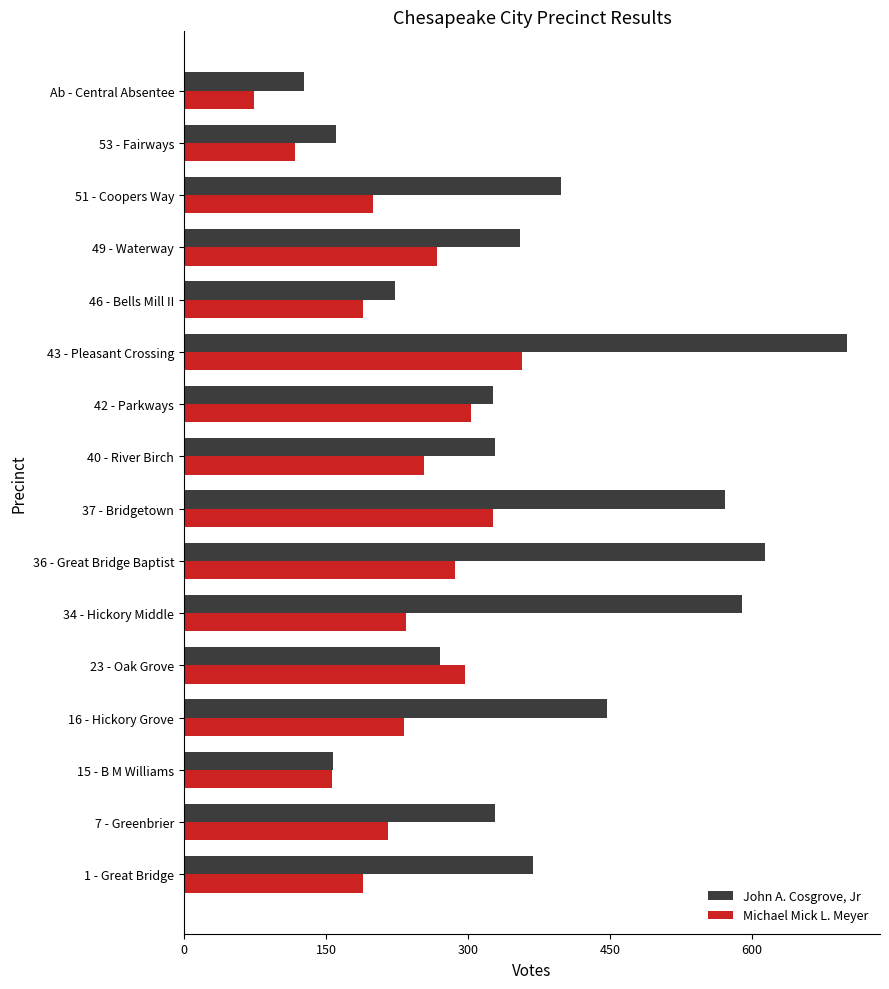

Which series has the largest total across all categories?

John A. Cosgrove, Jr